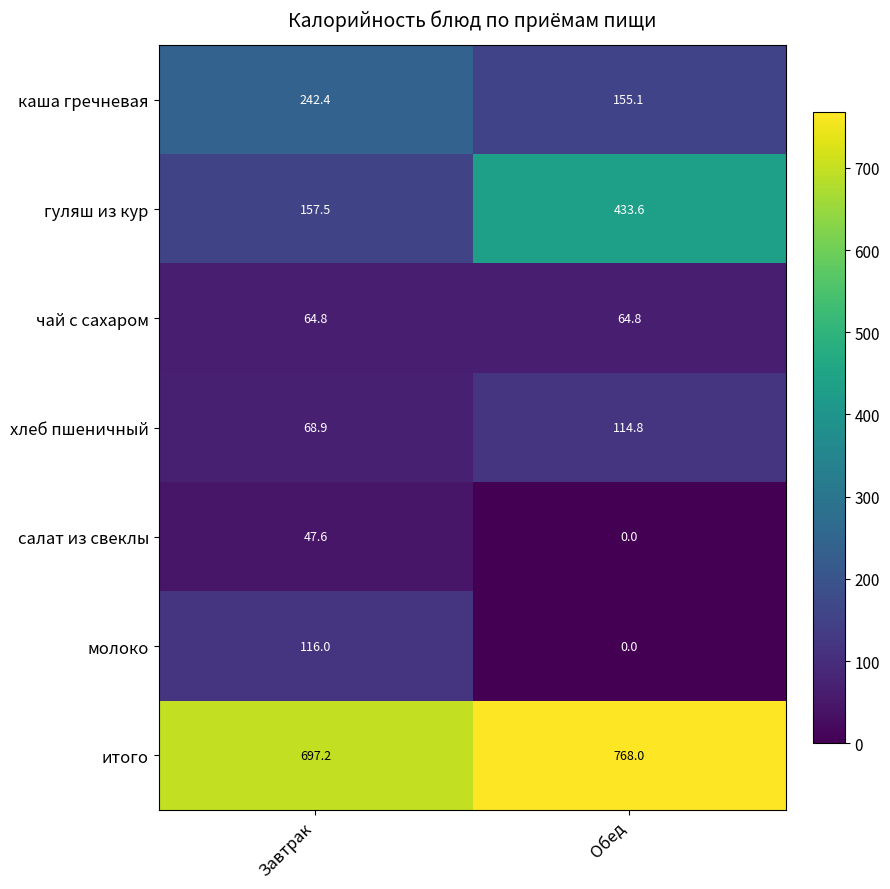

The value of чай с сахаром at Завтрак is 64.8. True or false?

True